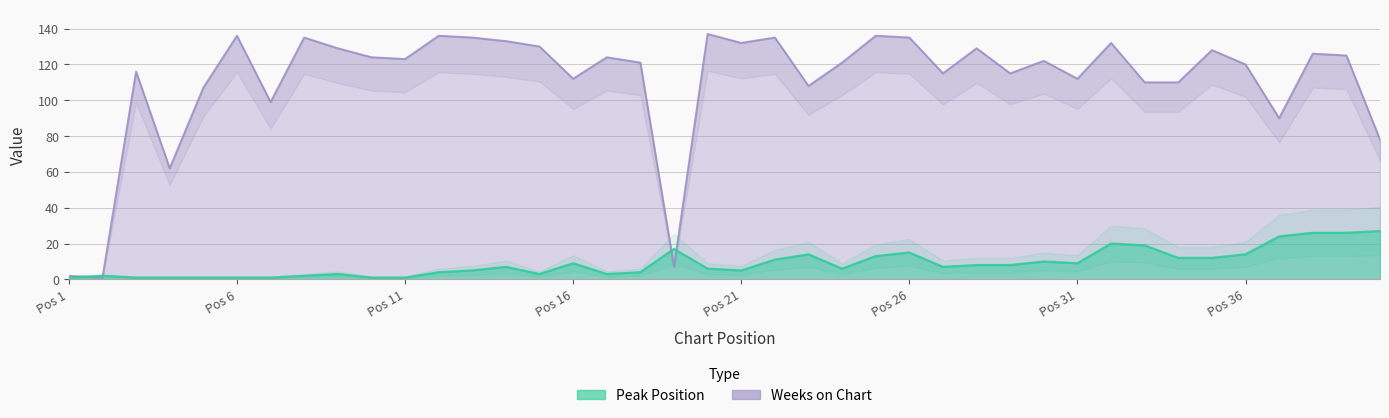

What are all the series names shown in the legend?

Peak Position, Weeks on Chart